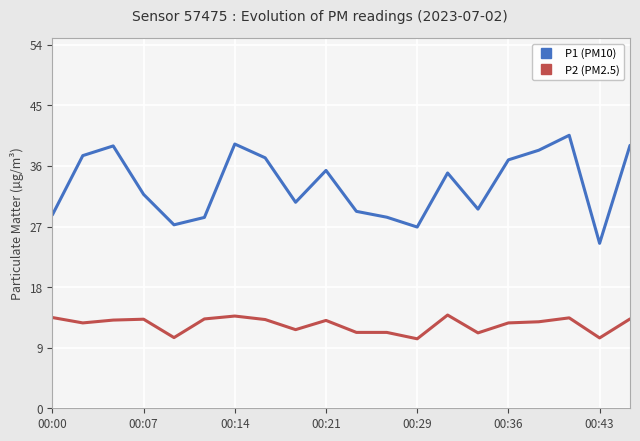

What is the smallest value displayed?

10.3